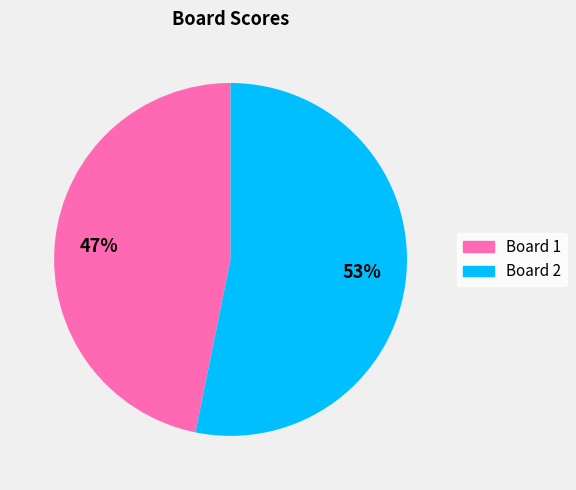

What is the largest slice in the pie chart?

Board 2